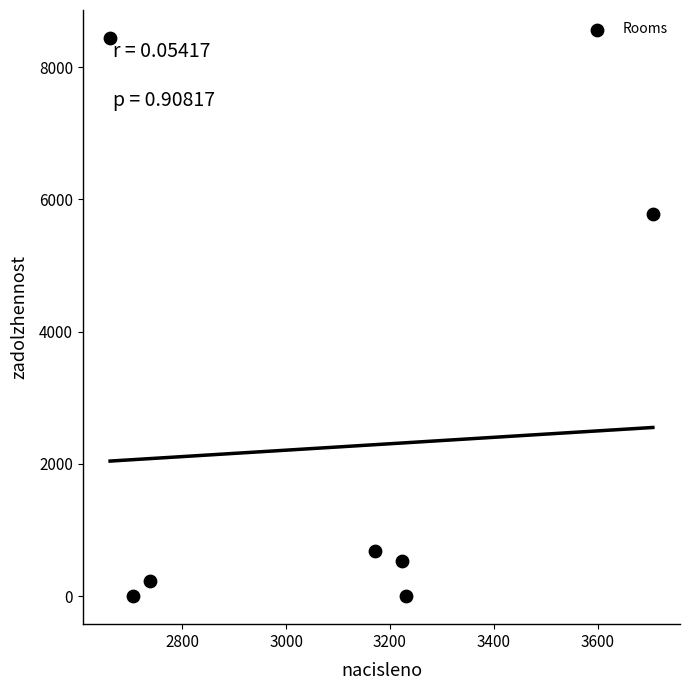

What is the range of Y values (max minus min)?

8443.0